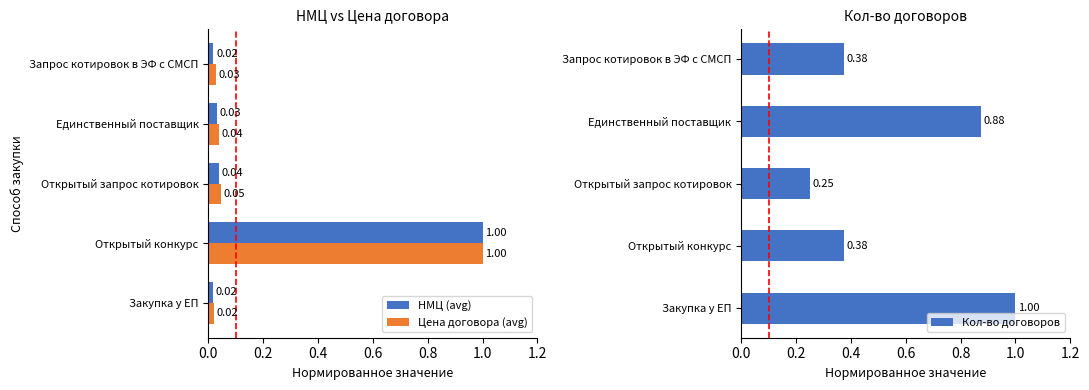

At which label does Кол-во договоров reach its minimum?

Открытый запрос котировок